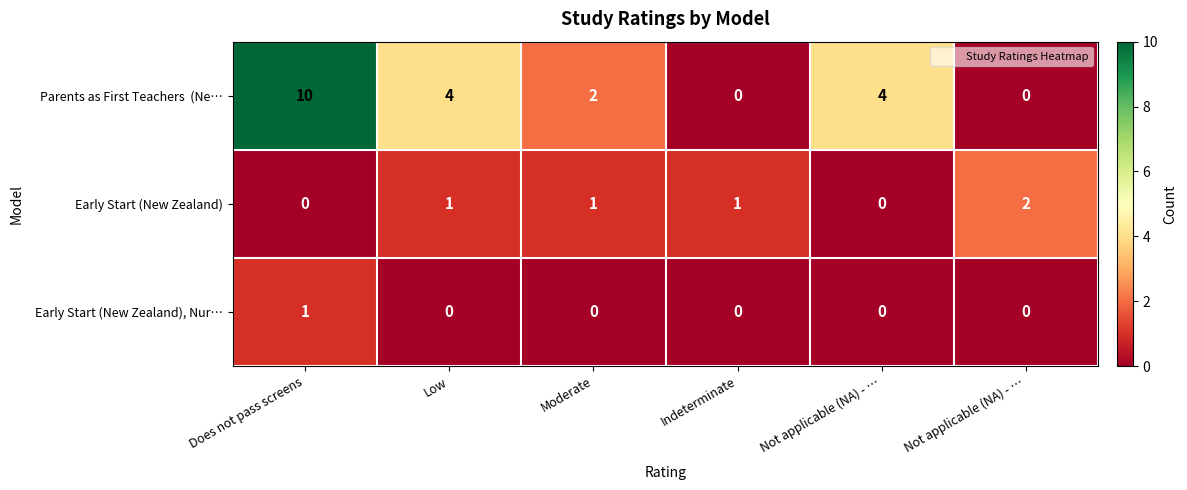

How many values in the Early Start (New Zealand), Nur… series exceed 0?

1